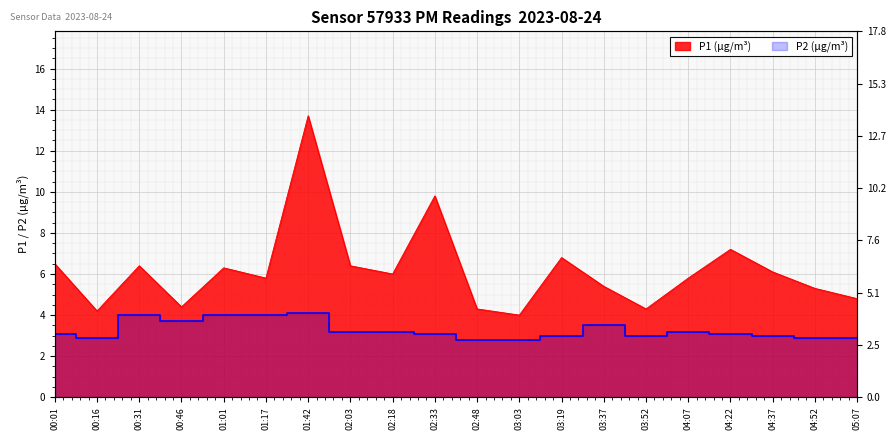

In P2, how many points are higher than both neighbors (excluding endpoints)?

4